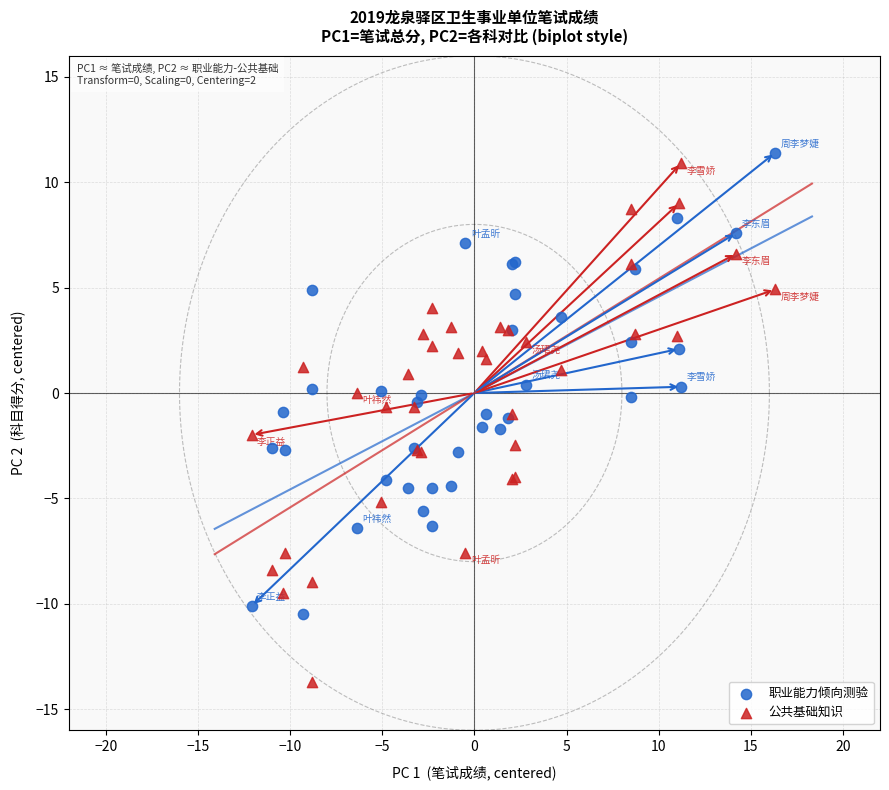

Which series contains the lowest Y value?

公共基础知识